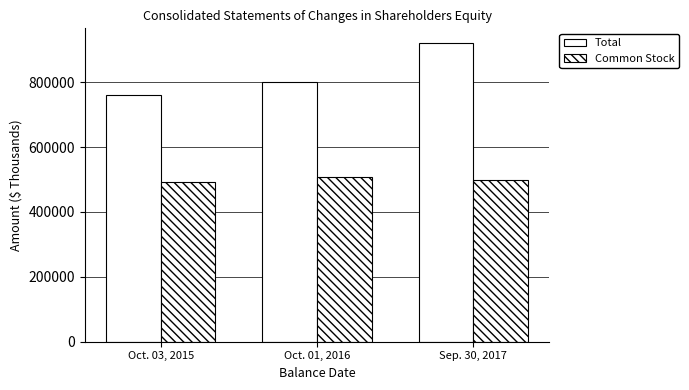

How many distinct data groups are displayed?

2